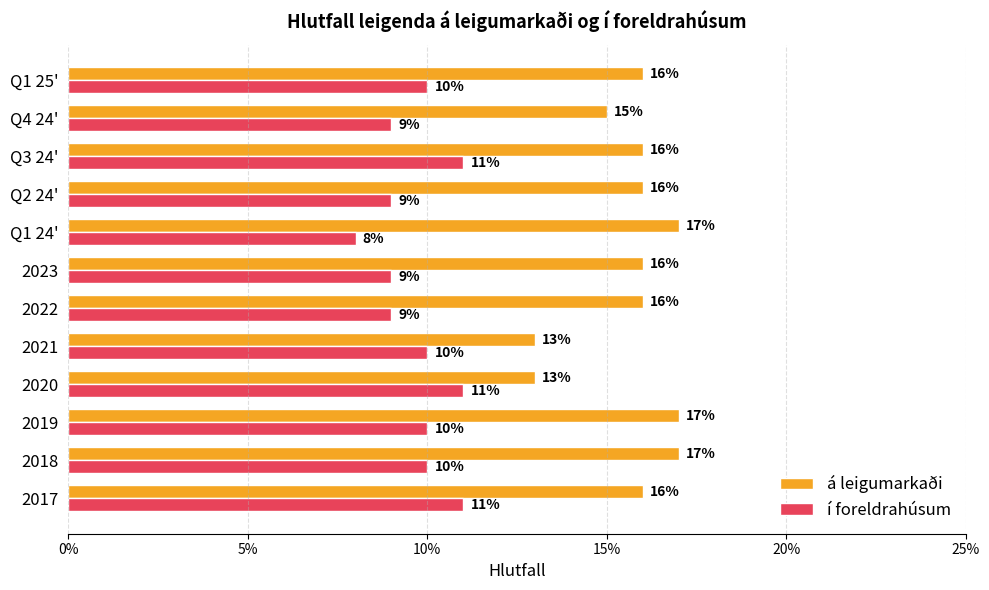

What is the sum of all á leigumarkaði values?

1.9